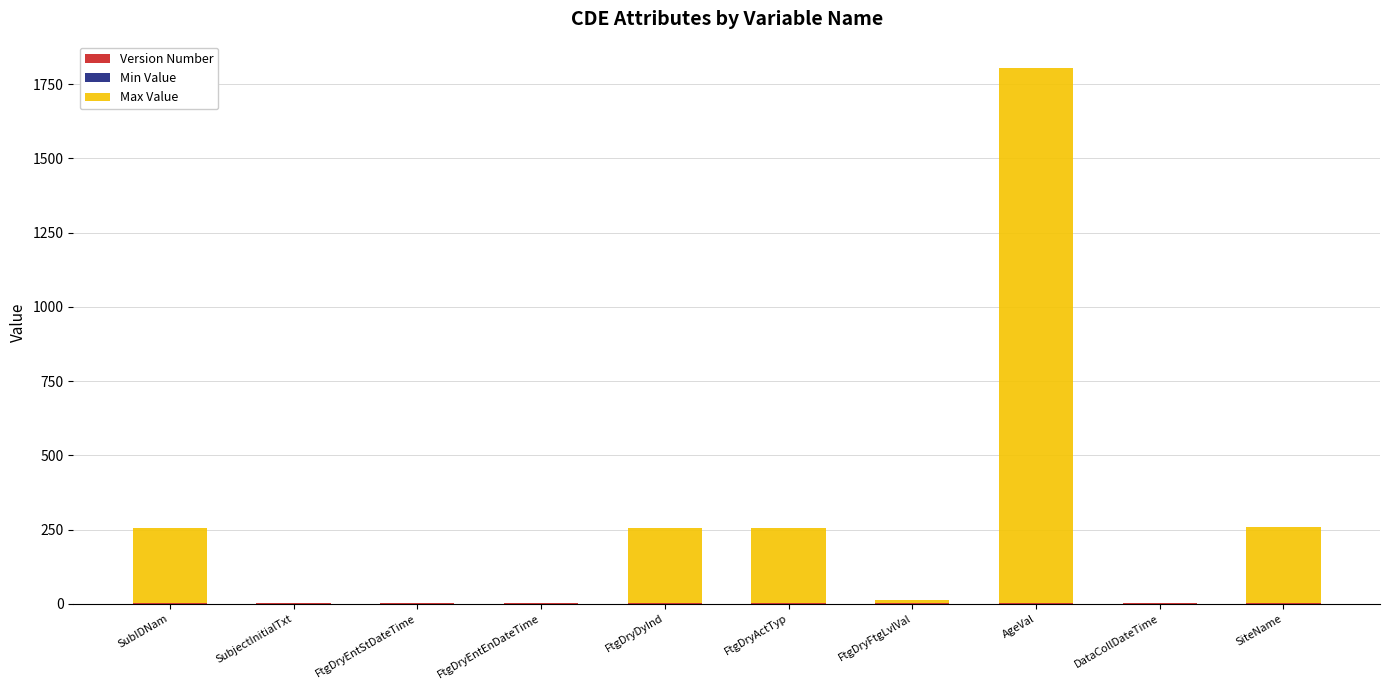

Are the bars horizontal?

No